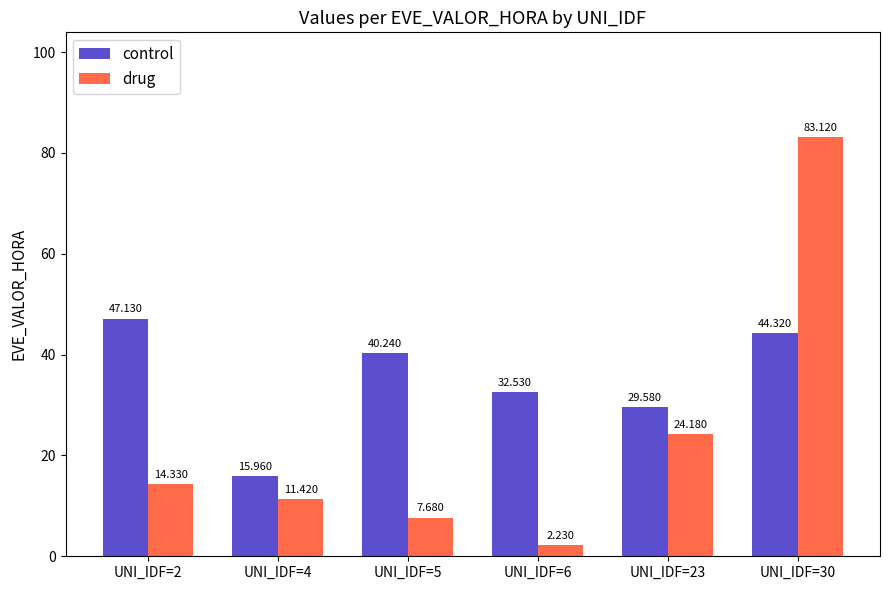

Between UNI_IDF=2 and UNI_IDF=30, which series saw the biggest shift?

drug